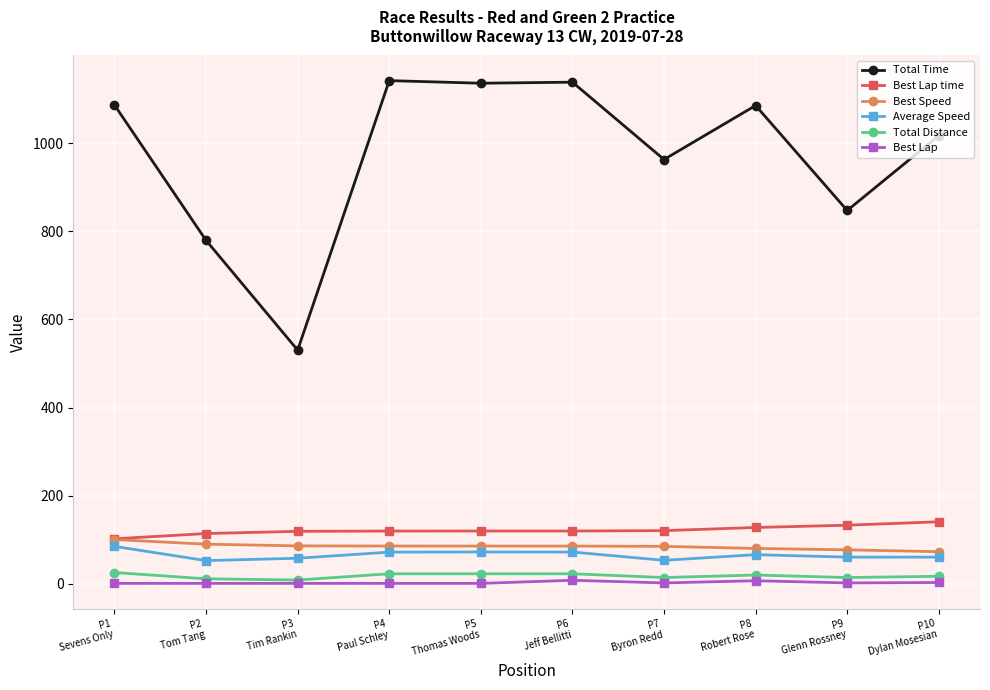

Count the number of categories in the chart.

10